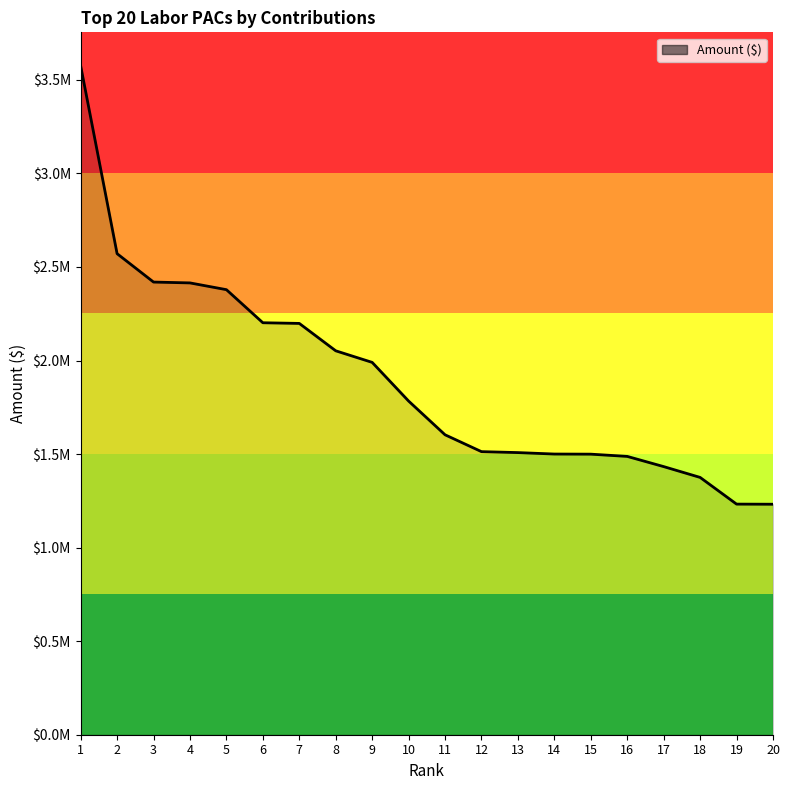

Does the chart have visible grid lines?

No